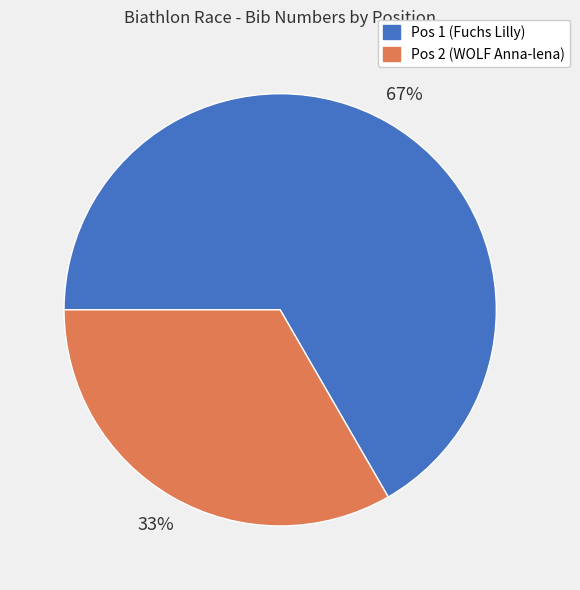

How many segments does this pie chart have?

2